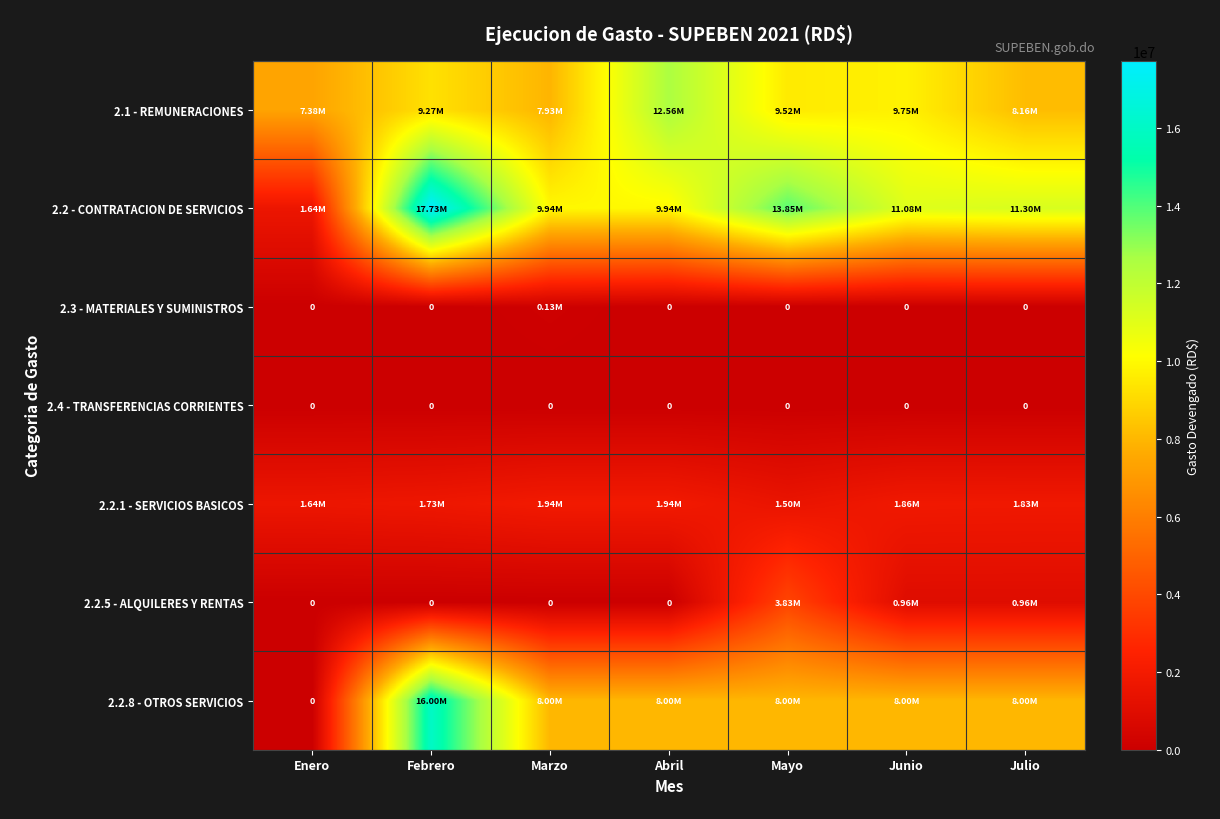

List the labels in order of 2.1 - REMUNERACIONES value, largest first.

Abril, Junio, Mayo, Febrero, Julio, Marzo, Enero